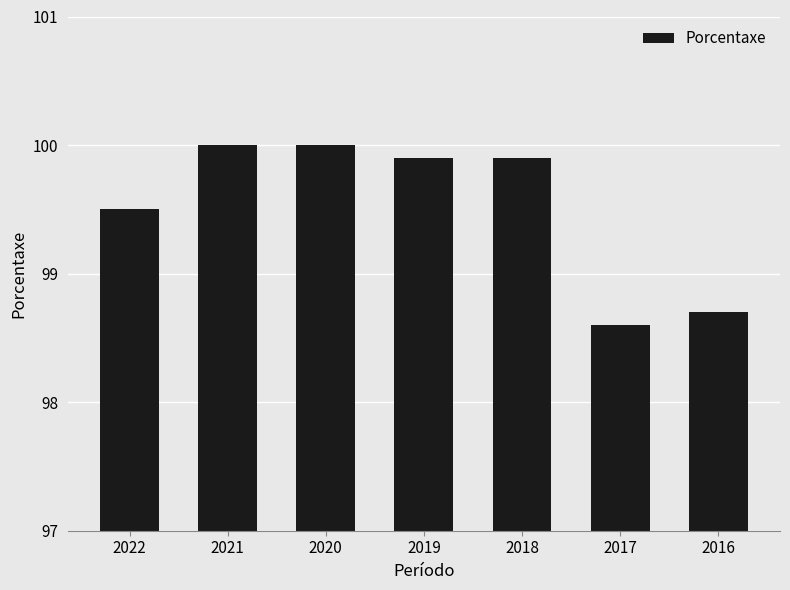

What is the minimum value shown in the chart?

98.6